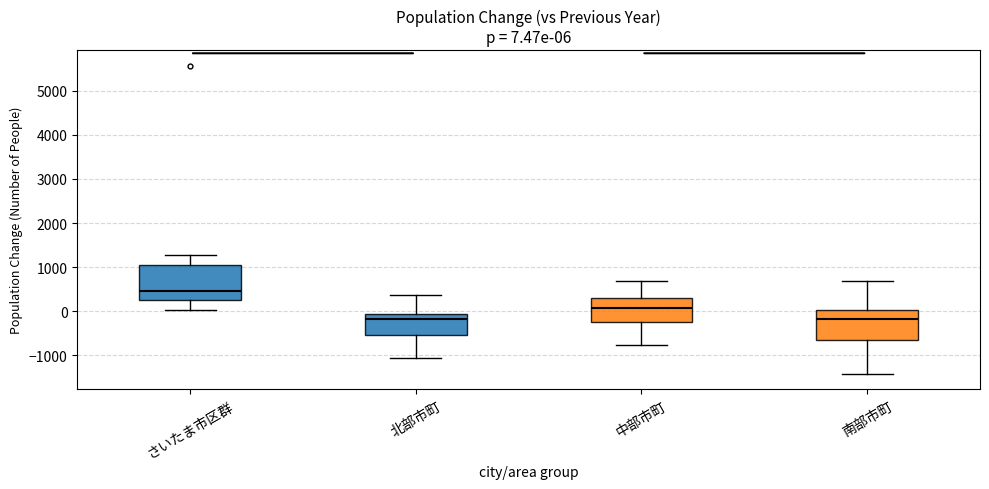

Which box's median line is the highest?

さいたま市区群